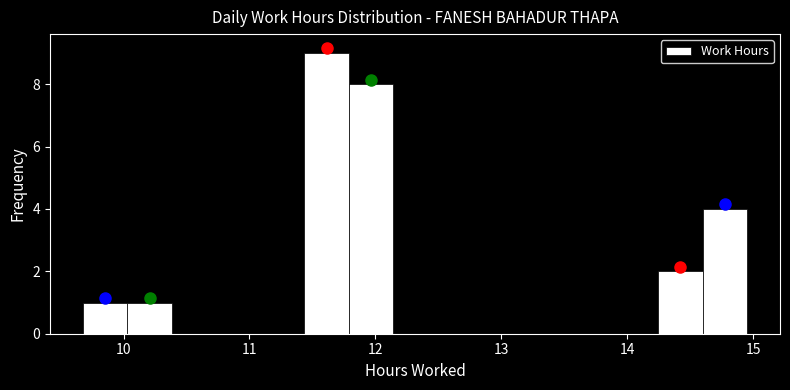

Around what value on the x-axis is the tallest bar? Give the approximate position of its centre, as read against the axis.

11.6